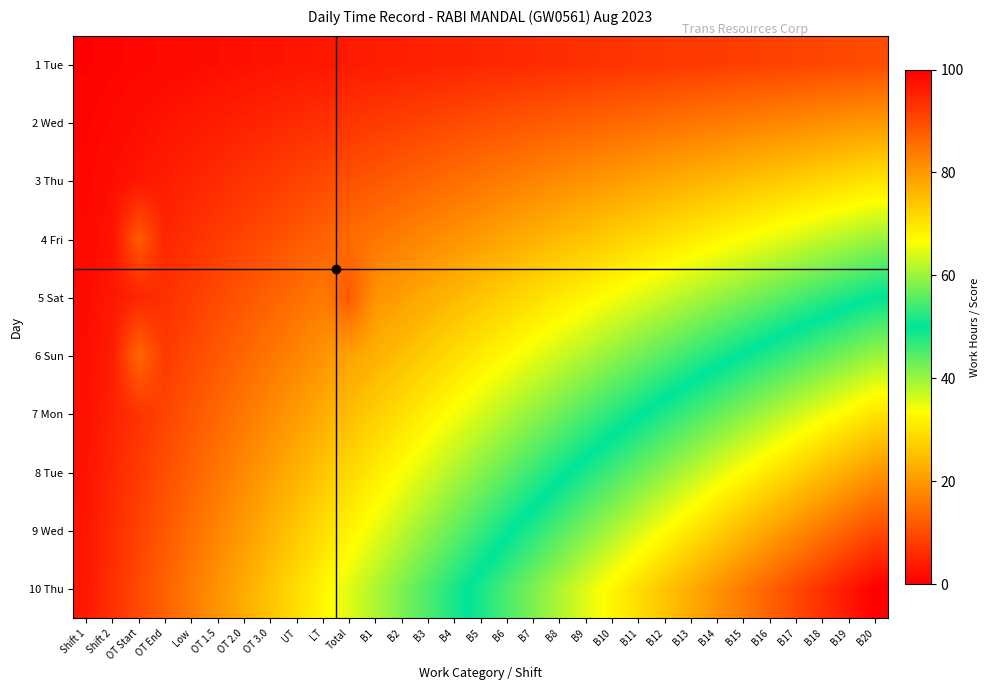

At Low, list the series in order from smallest to largest.

1 Tue, 2 Wed, 3 Thu, 4 Fri, 5 Sat, 6 Sun, 7 Mon, 8 Tue, 9 Wed, 10 Thu